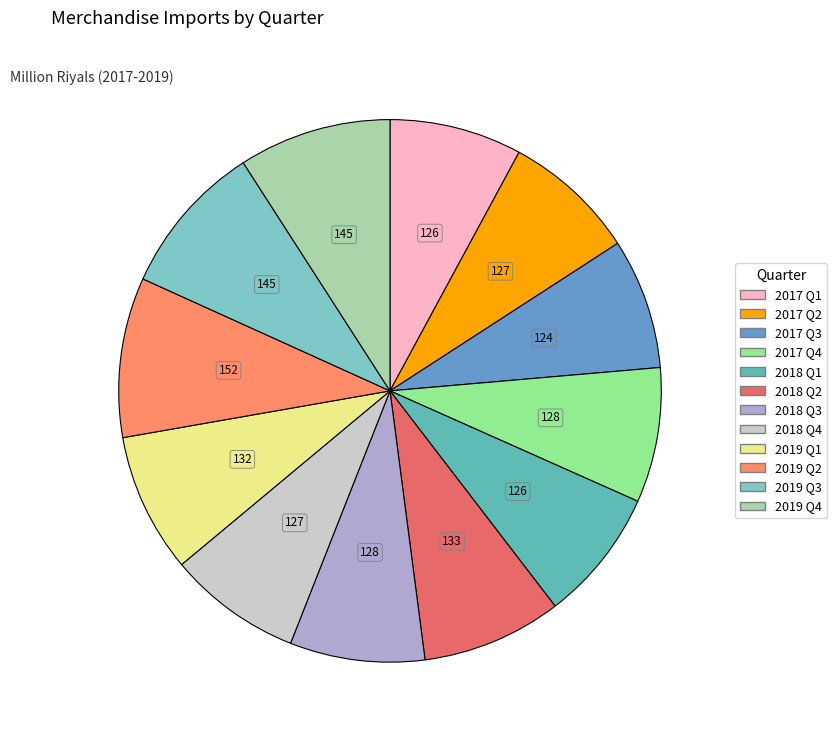

Count the number of slices in the pie.

12